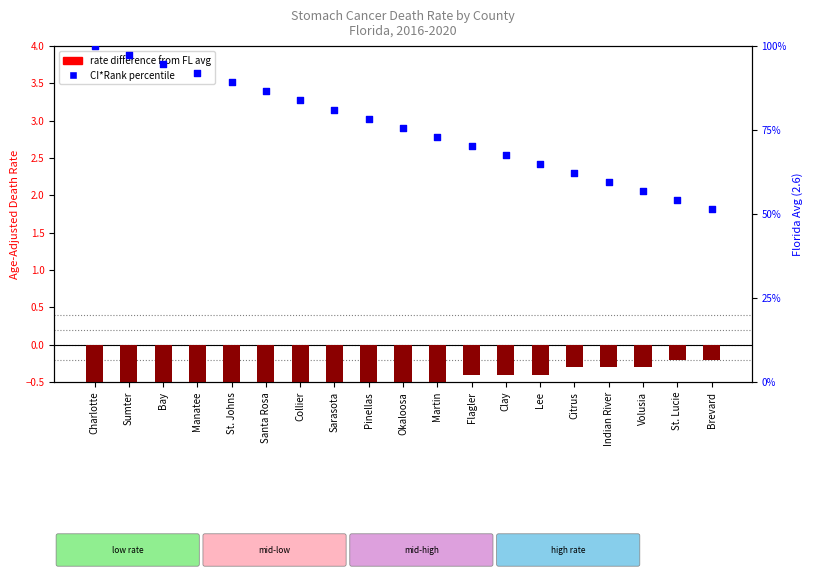

Which series has the widest spread of Y values?

CI*Rank percentile